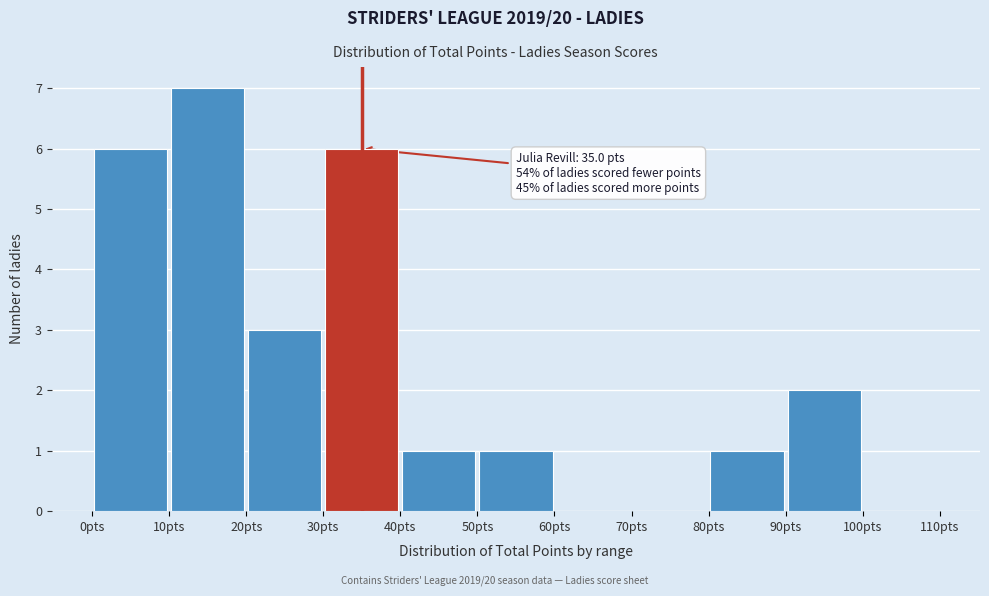

Which range on the x-axis has the tallest bar?

10 to 20